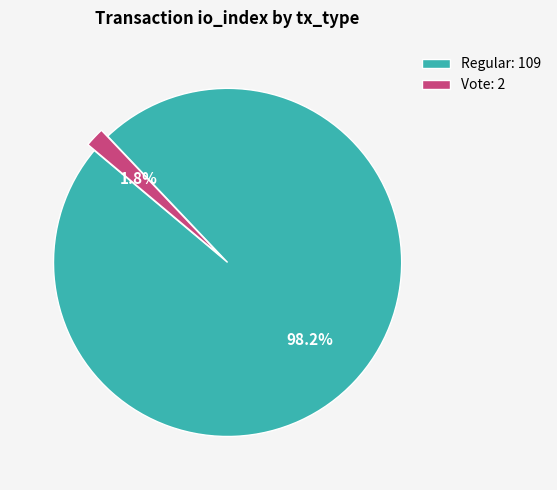

What is the total percentage of Regular: 109 and Vote: 2?

100.0%